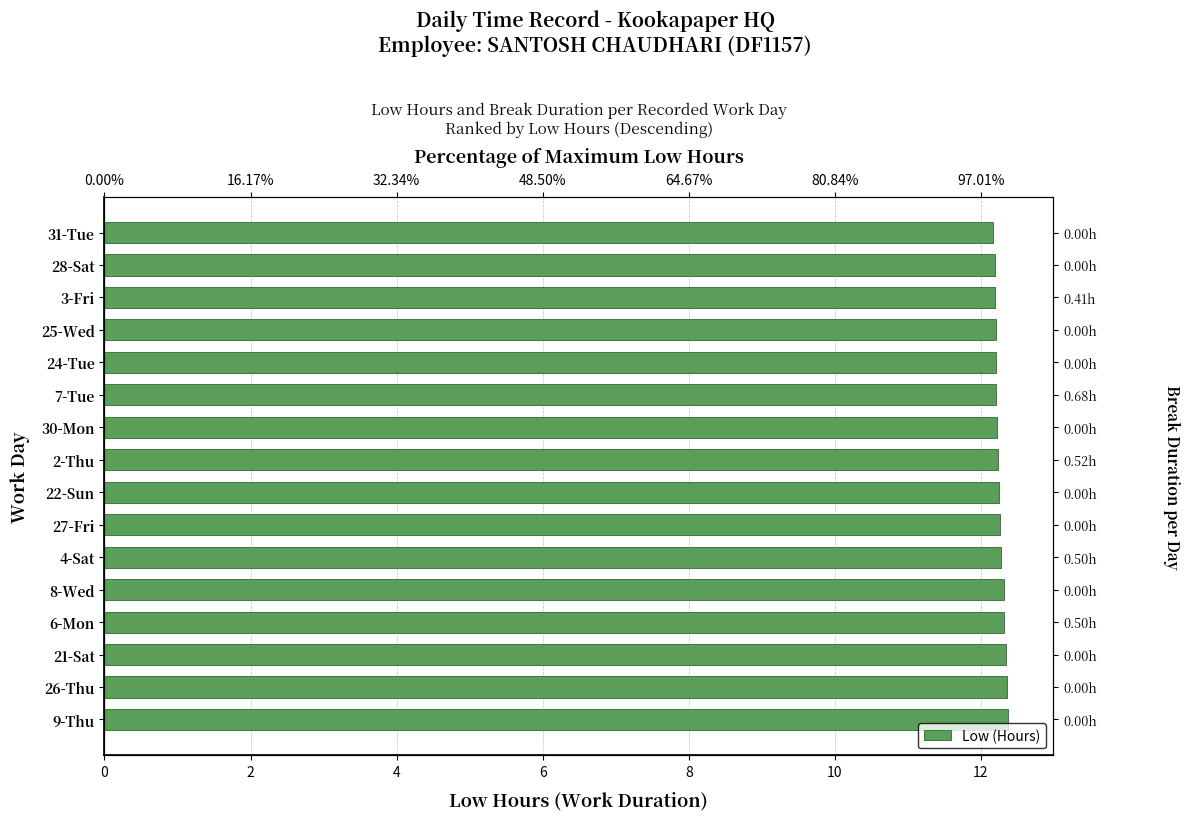

What is the maximum value shown in the chart?

12.4